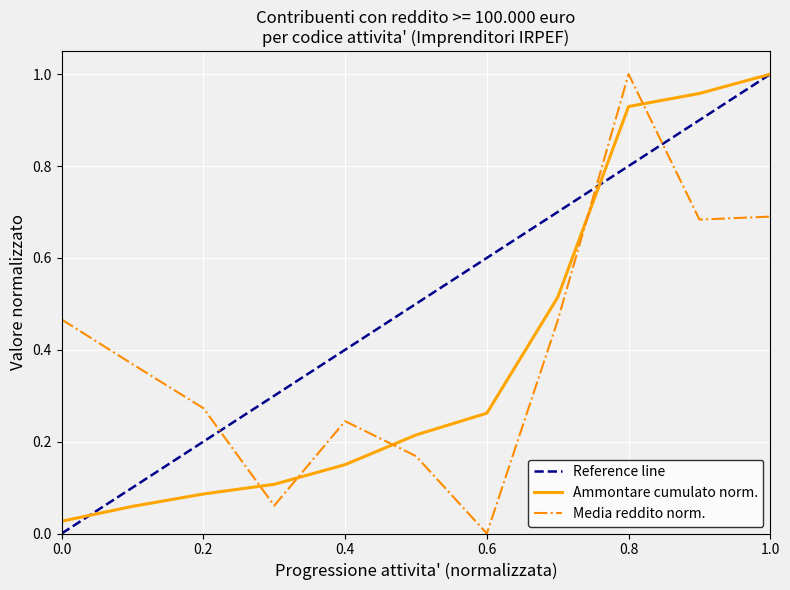

After their last crossing, which series has the higher values: Media reddito norm. or Ammontare cumulato norm.?

Ammontare cumulato norm.